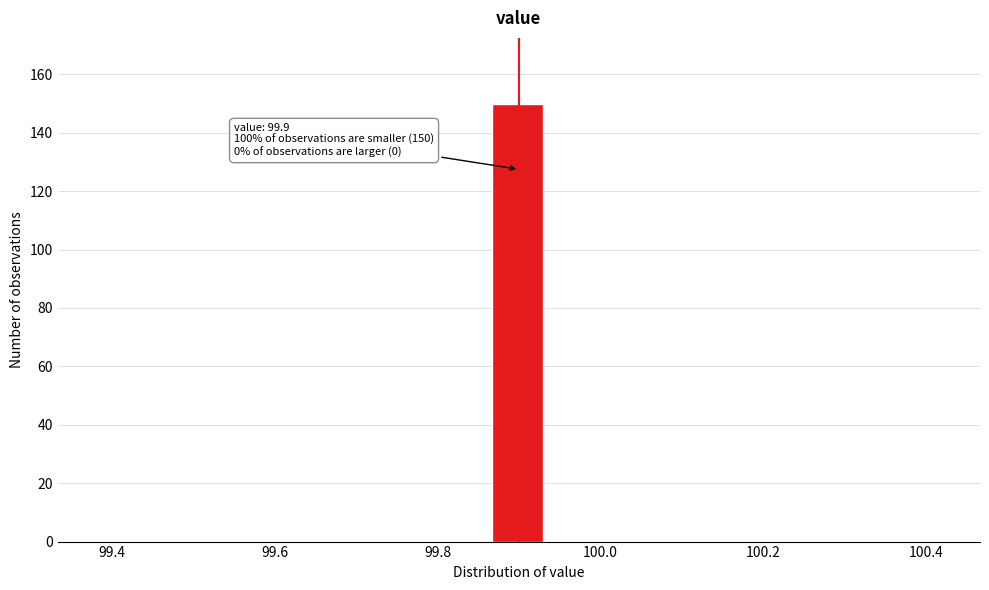

Read against the x-axis, roughly where is the centre of the tallest bar?

99.90